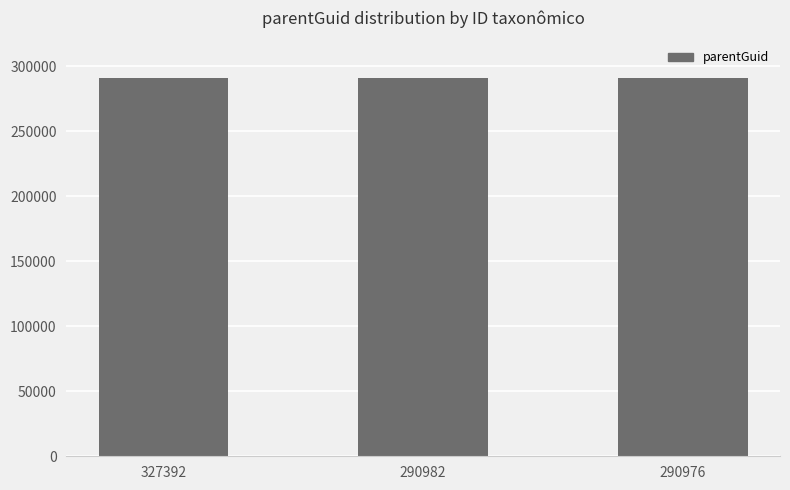

What is the sum of all values?

872923